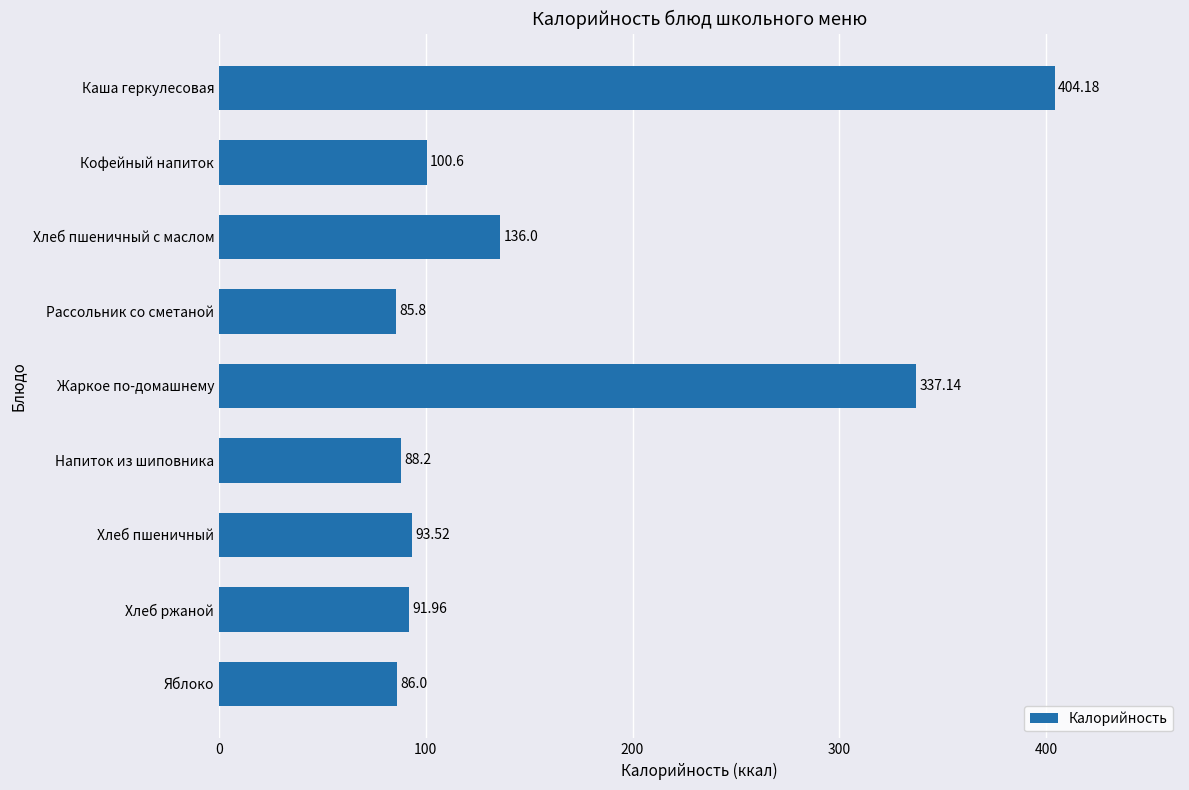

Count the number of categories in the chart.

9